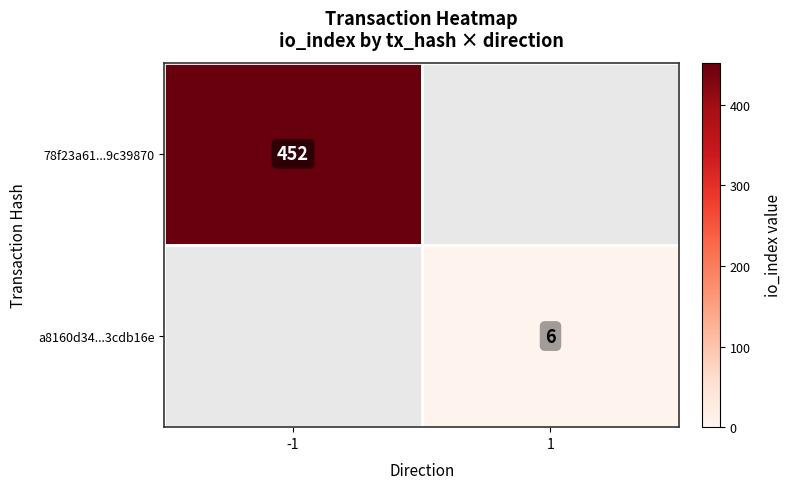

How many data points does each series have?

2